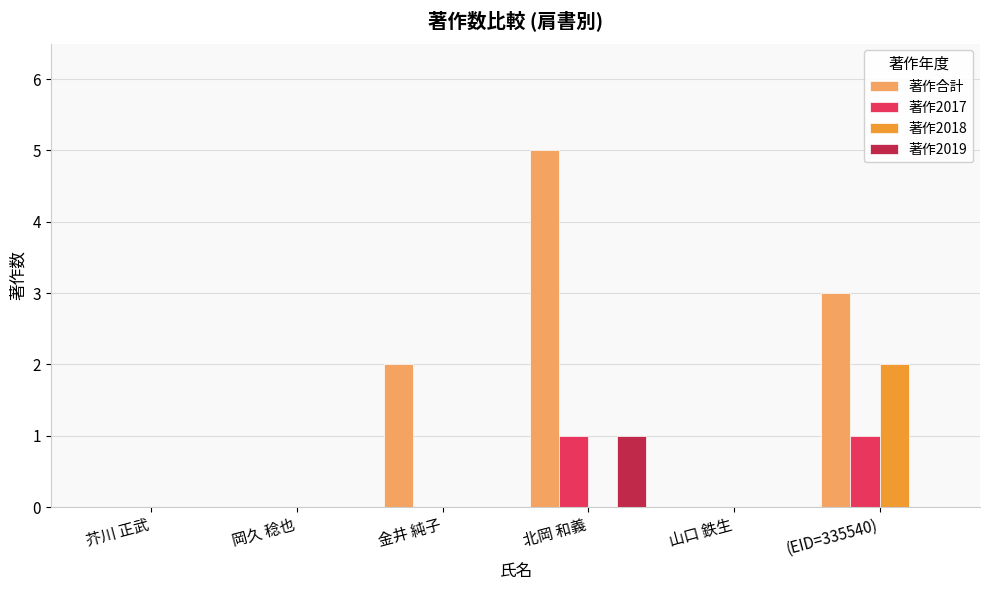

Are the bars grouped side by side (vs. stacked)?

Yes